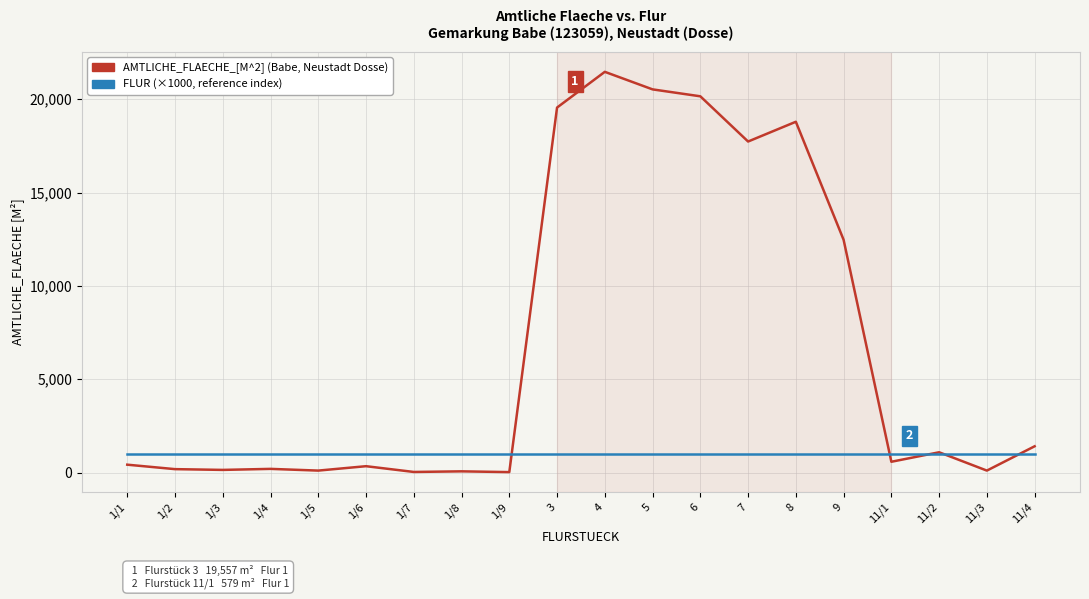

What is the maximum value shown in the chart?

21471